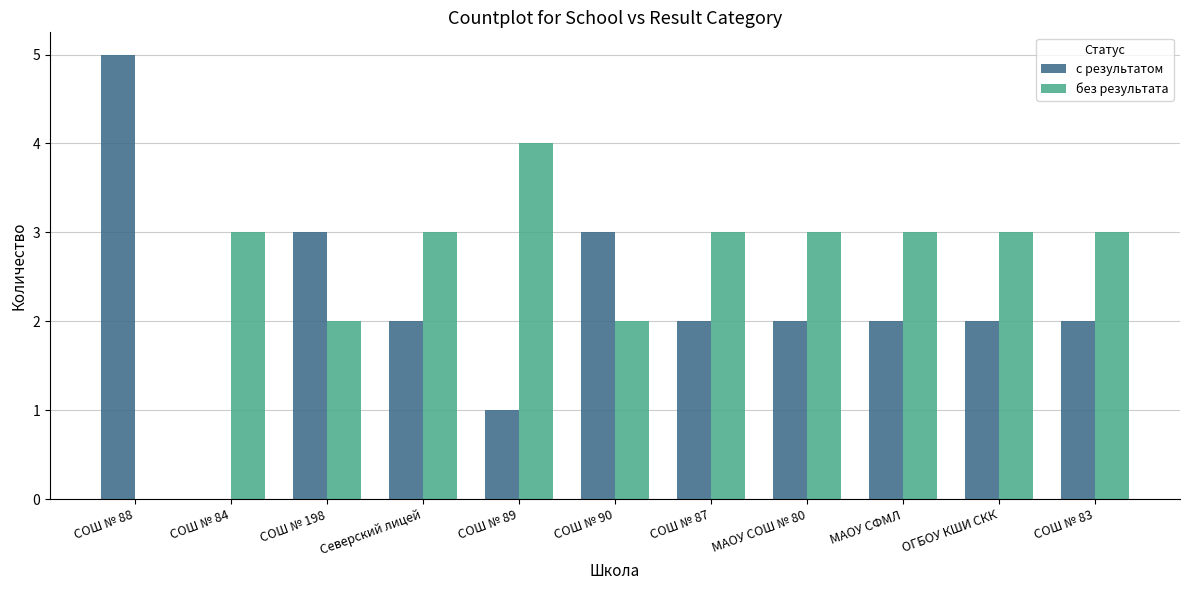

Is the value of без результата at СОШ № 83 greater than the value of с результатом at МАОУ СОШ № 80?

Yes